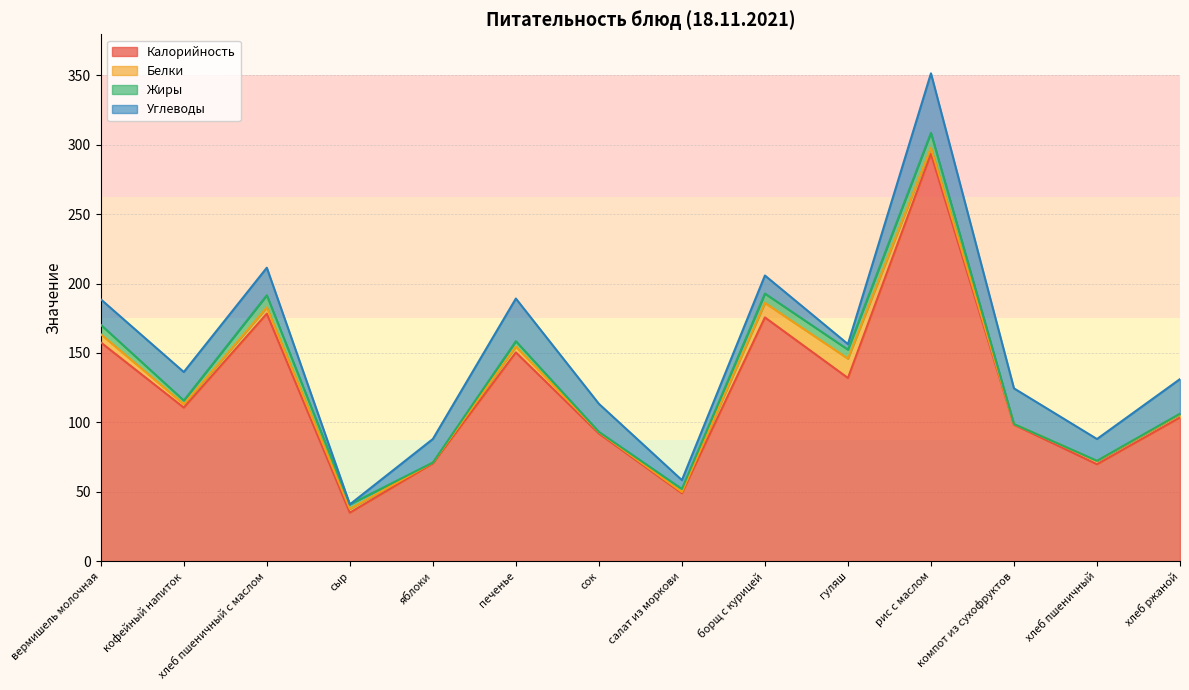

What is the sum of all Углеводы values?

259.1